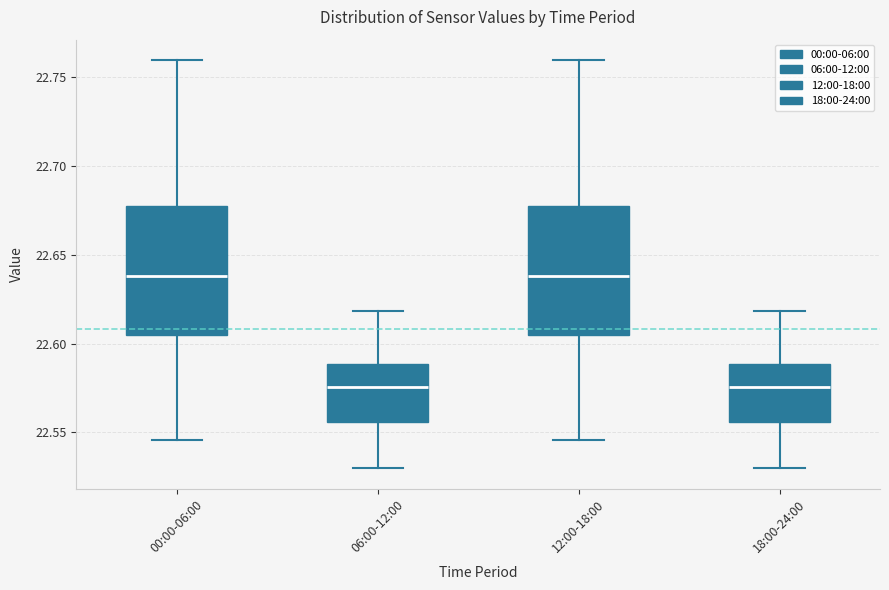

Reading left to right, transcribe this box plot: for each box, give where its median line is, the range the box spans, and where its two whiskers end, as read against the y-axis. The values are not printed on the chart, so give them approximately, as read against the axis.

00:00-06:00: median 22.640, box 22.605 to 22.675, whiskers 22.545 to 22.760
06:00-12:00: median 22.575, box 22.555 to 22.590, whiskers 22.530 to 22.620
12:00-18:00: median 22.640, box 22.605 to 22.675, whiskers 22.545 to 22.760
18:00-24:00: median 22.575, box 22.555 to 22.590, whiskers 22.530 to 22.620